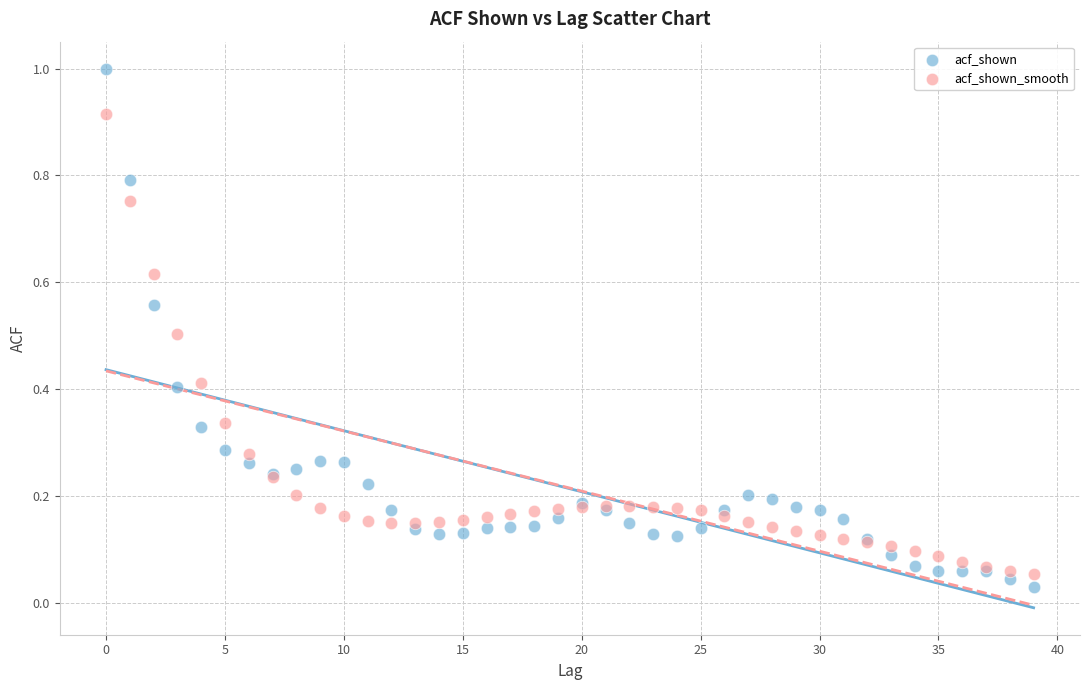

What are all the series names shown in the legend?

acf_shown, acf_shown_smooth